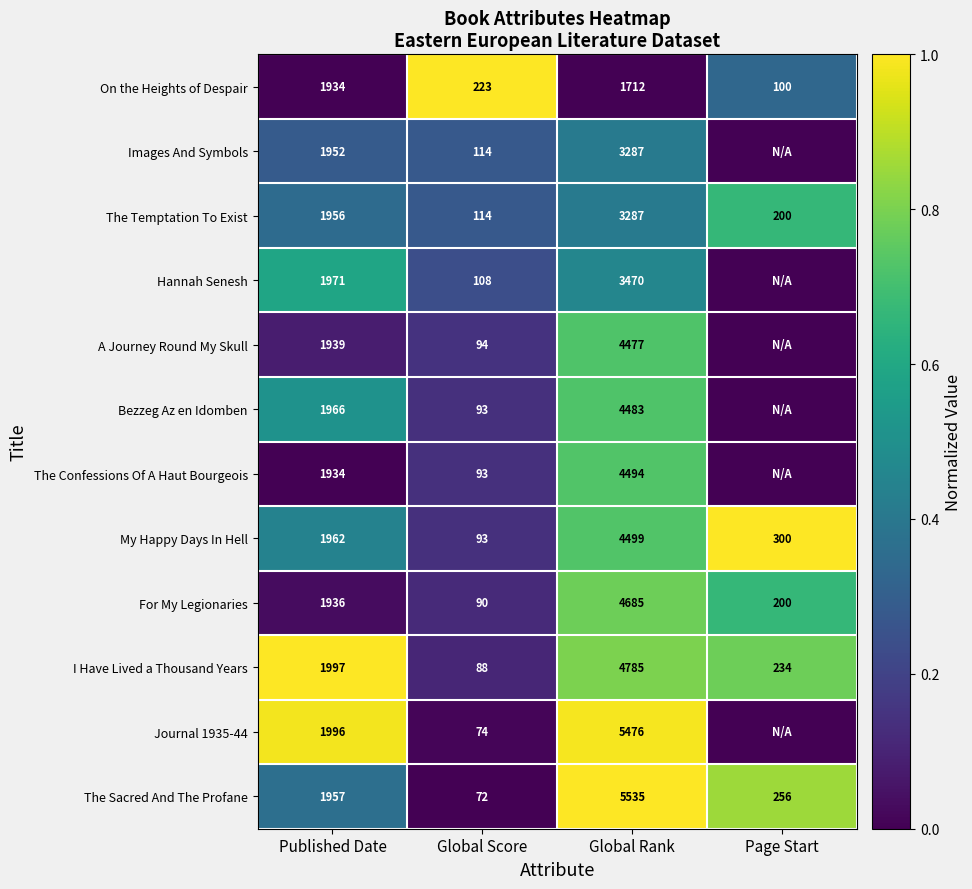

What is the total value across all series at Published Date?

23500